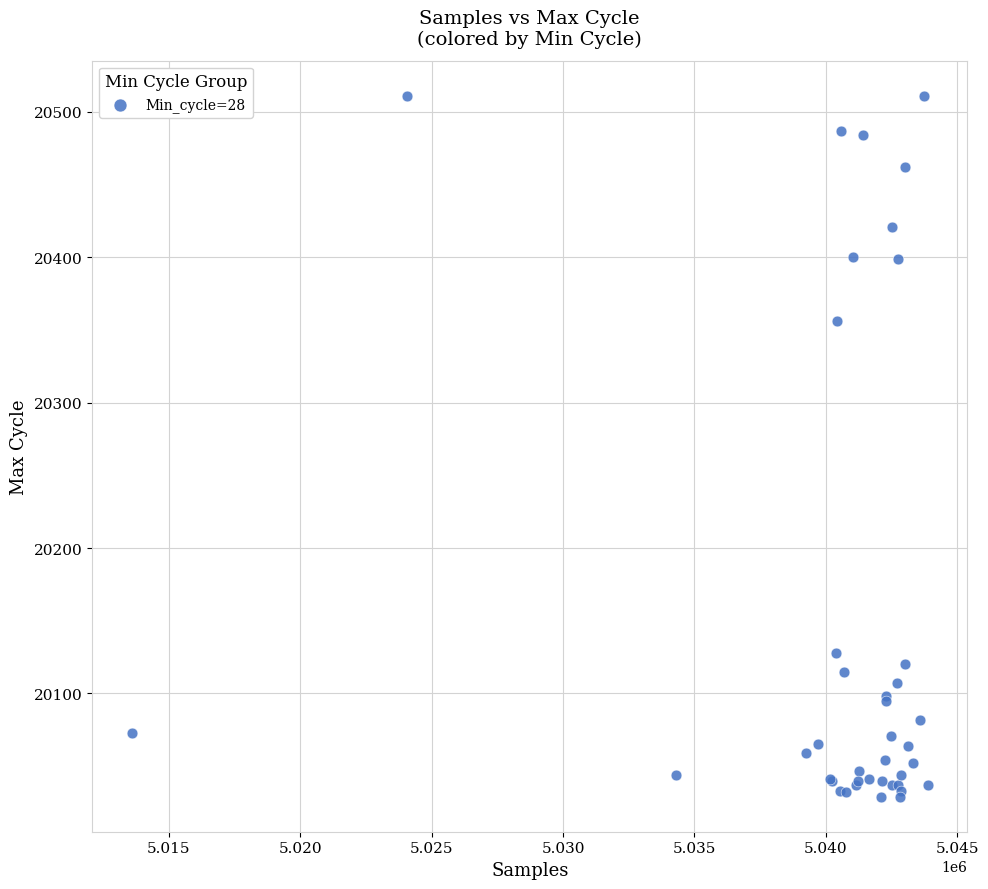

What Y value in the scatter plot is closest to 20270?

20356